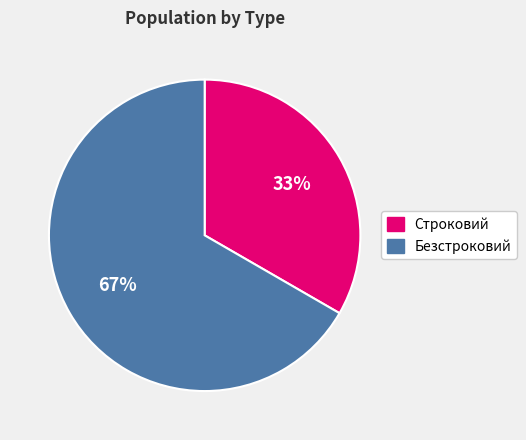

To the nearest percent, what portion does Строковий represent?

33%